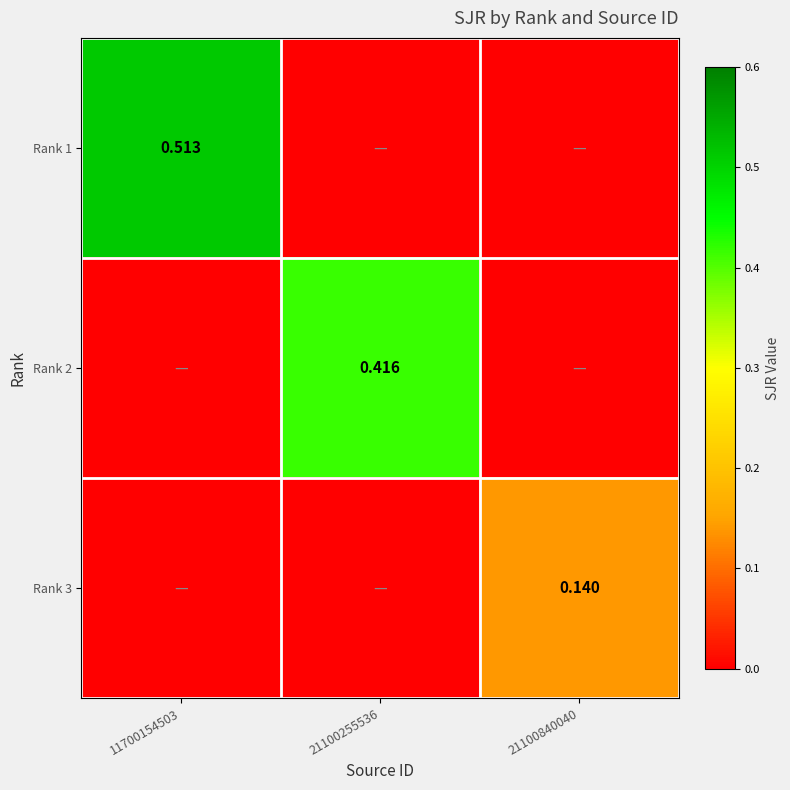

At which category is the sum across all series the highest?

11700154503